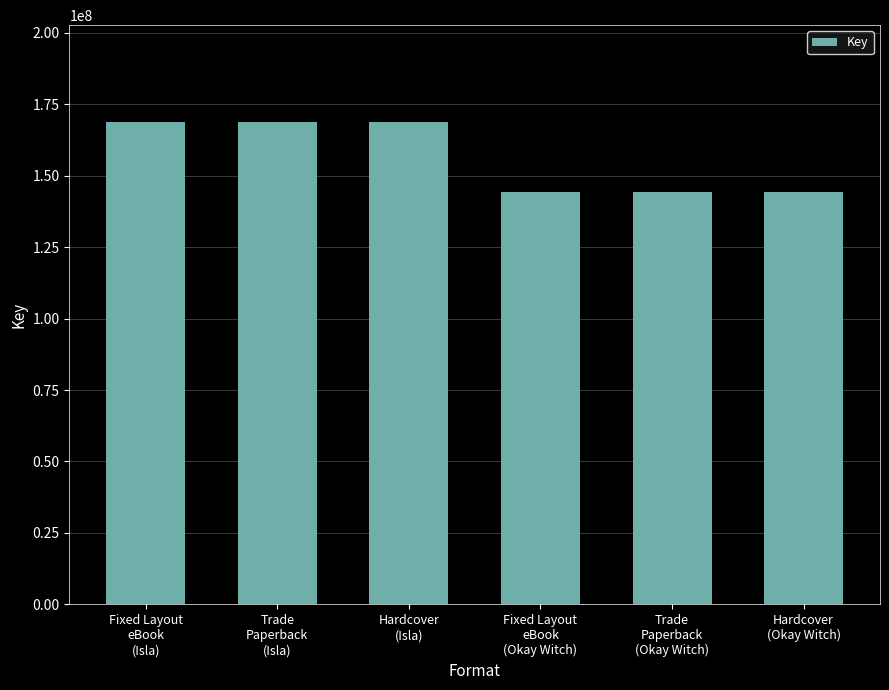

The value at Trade
Paperback
(Okay Witch) is 255895558. True or false?

False